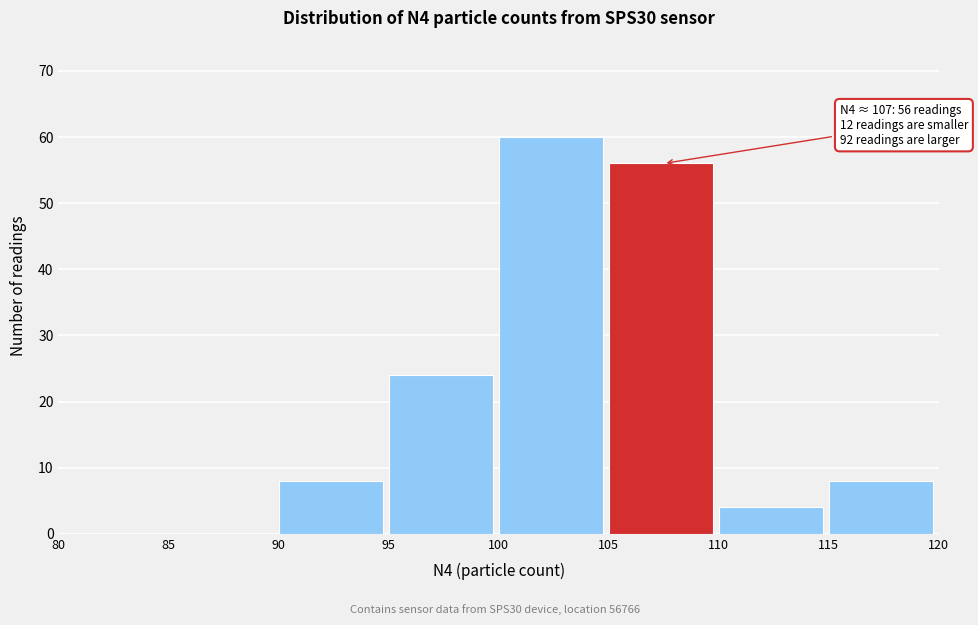

Over which range of the x-axis is the bar tallest?

100 to 105